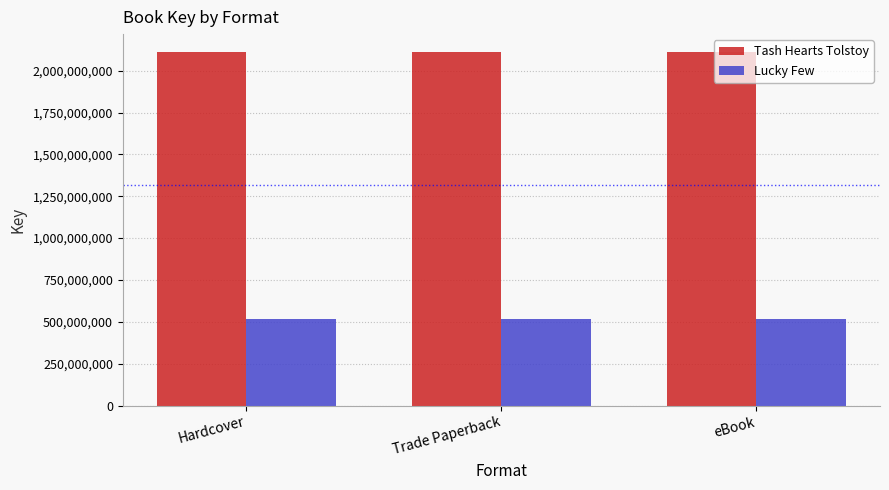

Reading right to left, list all the values displayed in this chart.

Tash Hearts Tolstoy: 2112922915	2112922915	2112922915
Lucky Few: 519301068	519301068	519301068